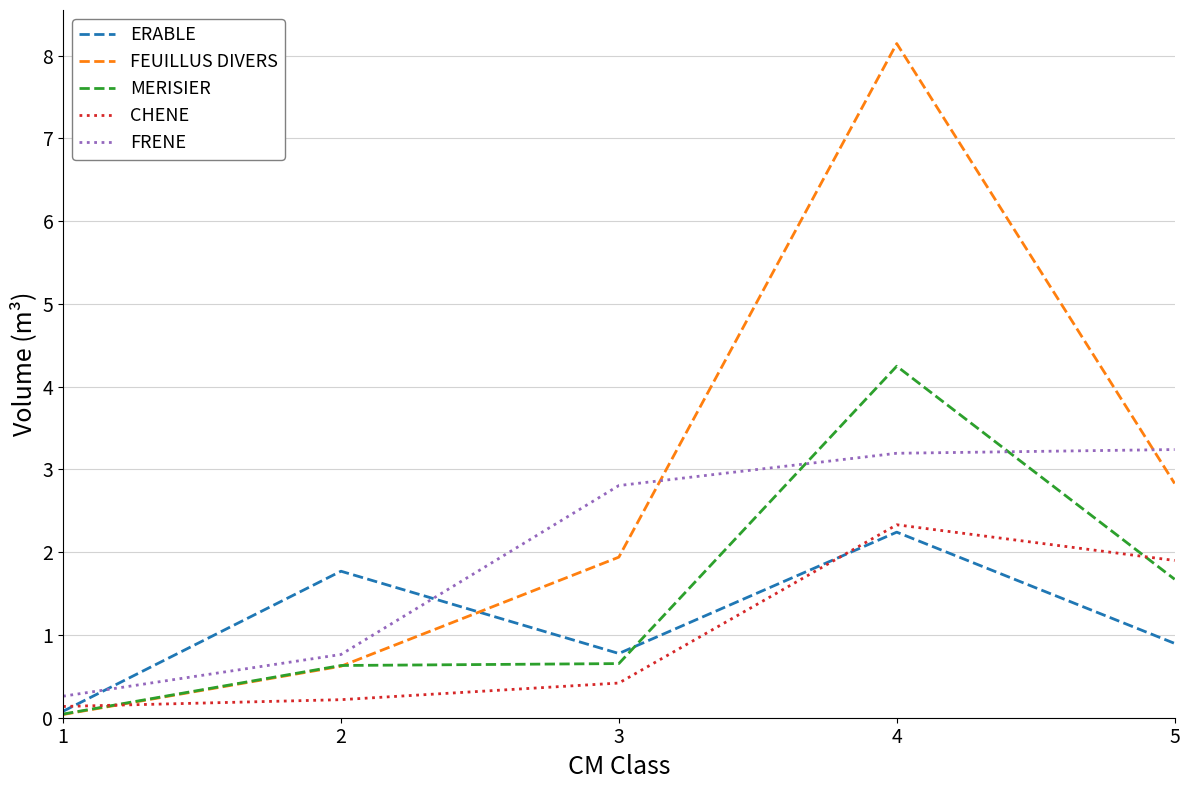

At which category does the chart reach its minimum across all series?

1